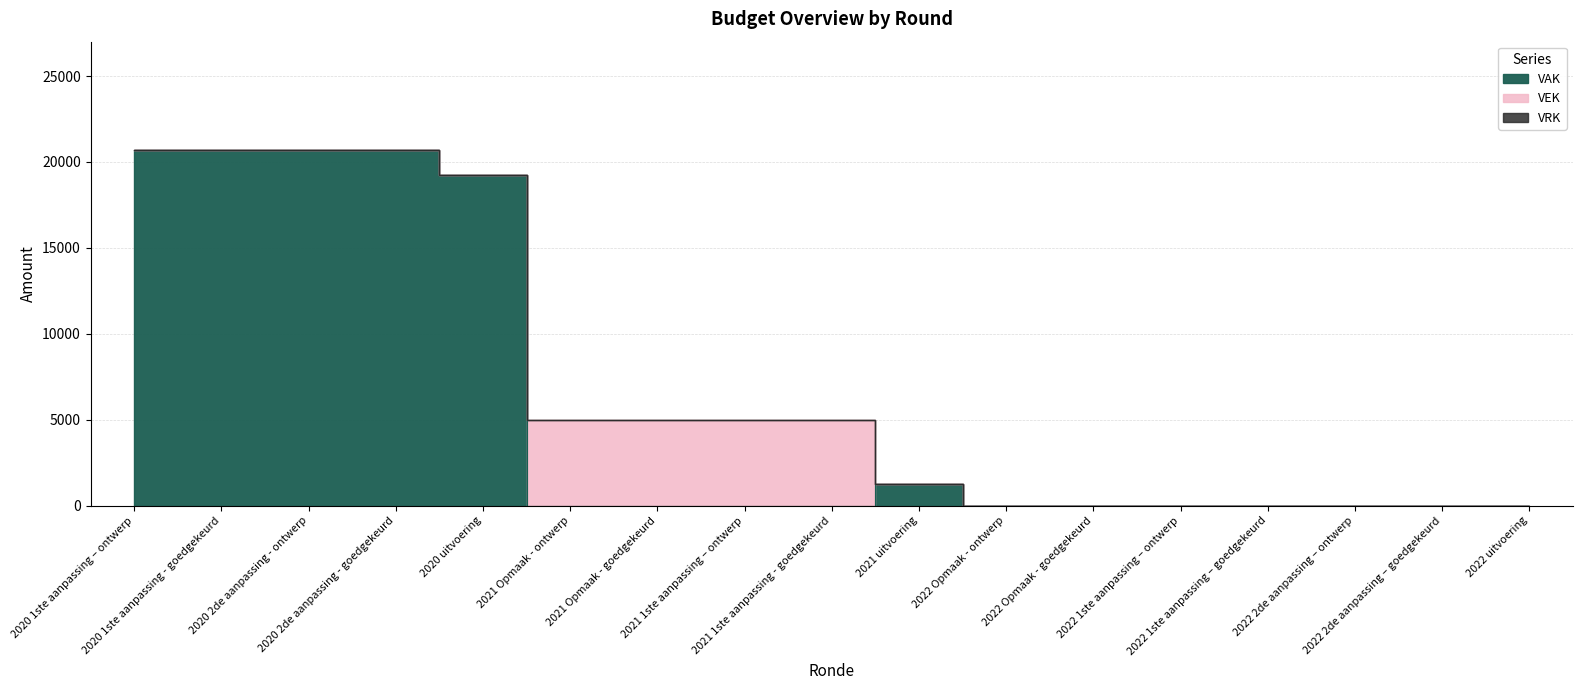

Where is the first local maximum for VAK?

2021 uitvoering